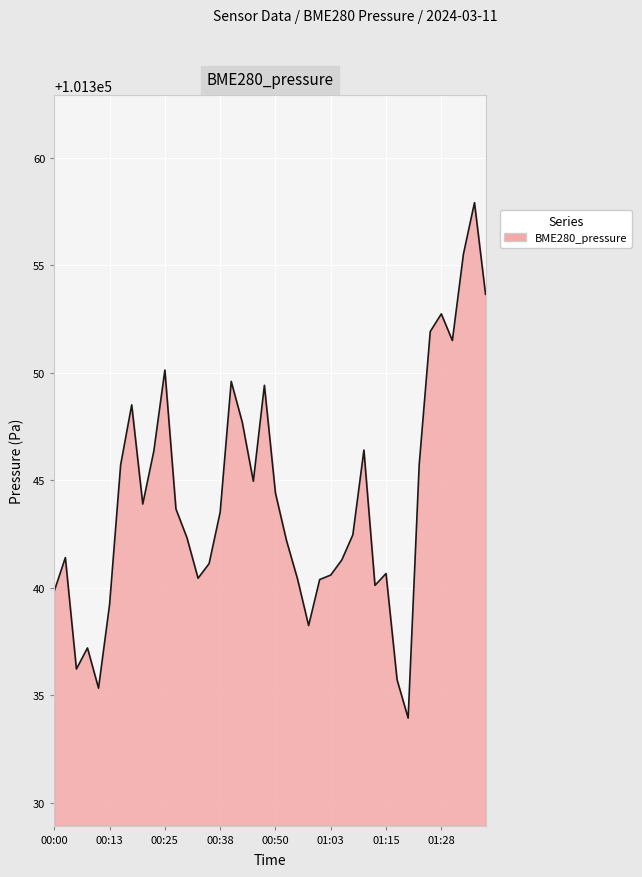

True or false: there are more than 2 points higher than both neighbors.

True